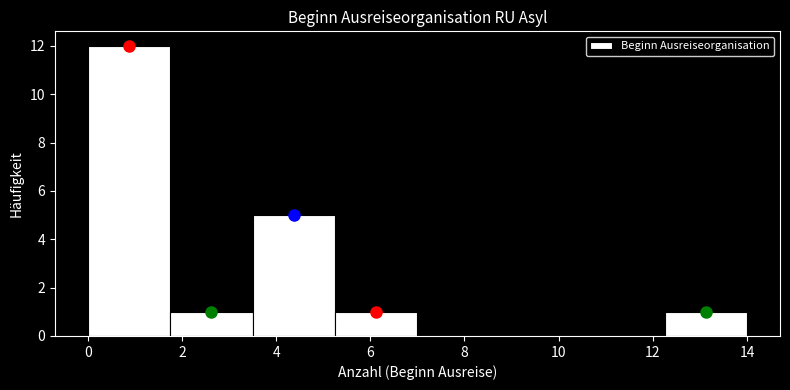

Reading left to right, list every bar in this chart as the range it spans on the x-axis followed by its height. Neither the bar edges nor the heights are printed on the chart, so give them approximately, as read against the axes.

0.00 to 1.75: 12
1.75 to 3.50: 1
3.50 to 5.25: 5
5.25 to 7.00: 1
7.00 to 8.75: 0
8.75 to 10.50: 0
10.50 to 12.25: 0
12.25 to 14.00: 1